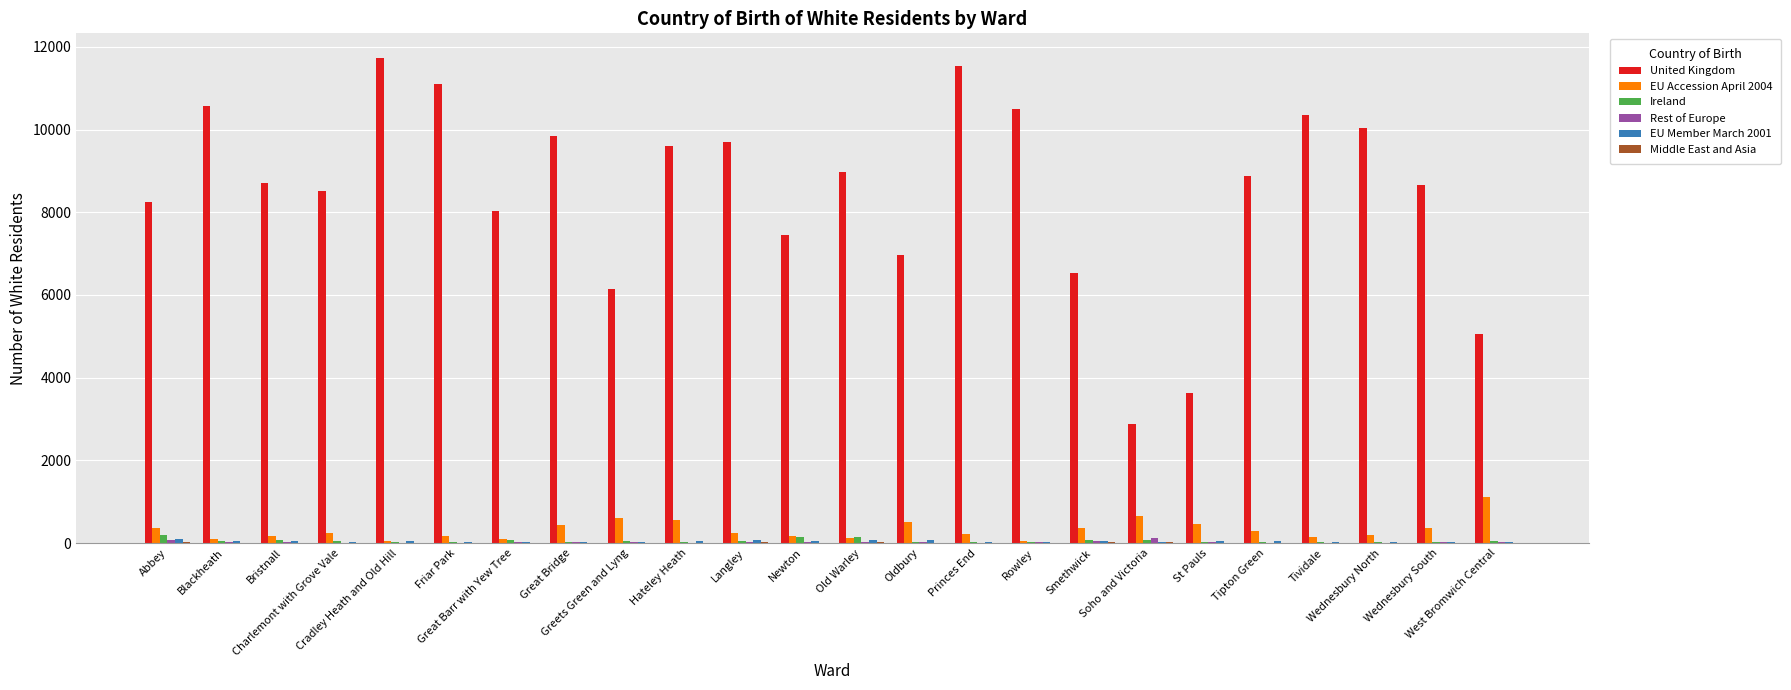

What is the greatest value displayed?

11739